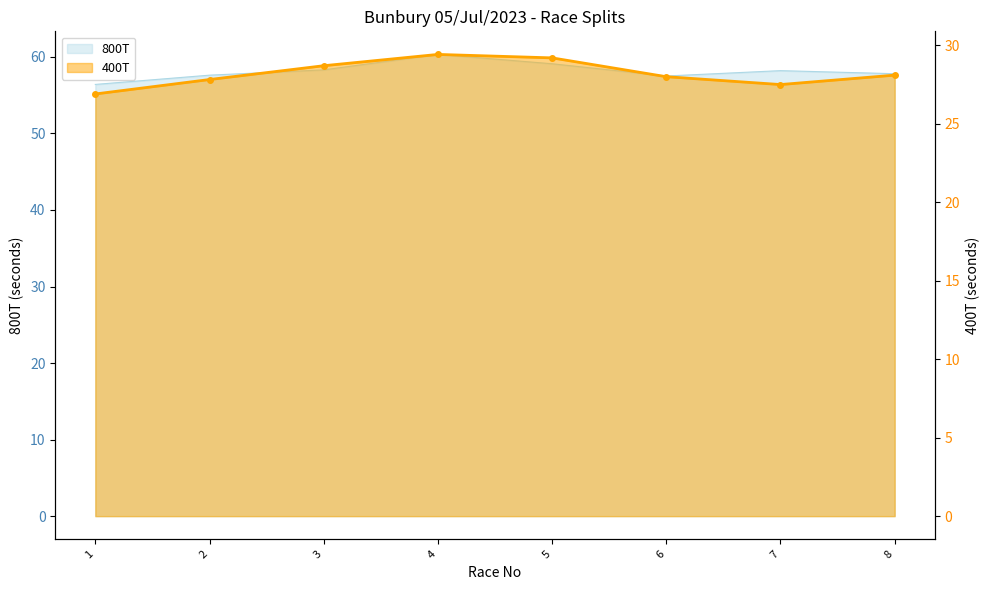

Which series has the largest total across all categories?

800T